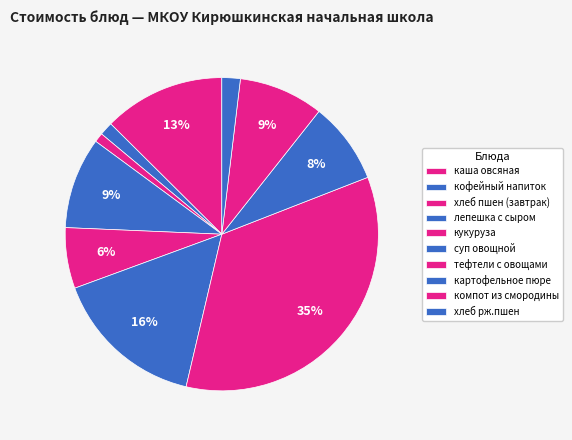

Is хлеб пшен (завтрак) the majority of the pie?

No